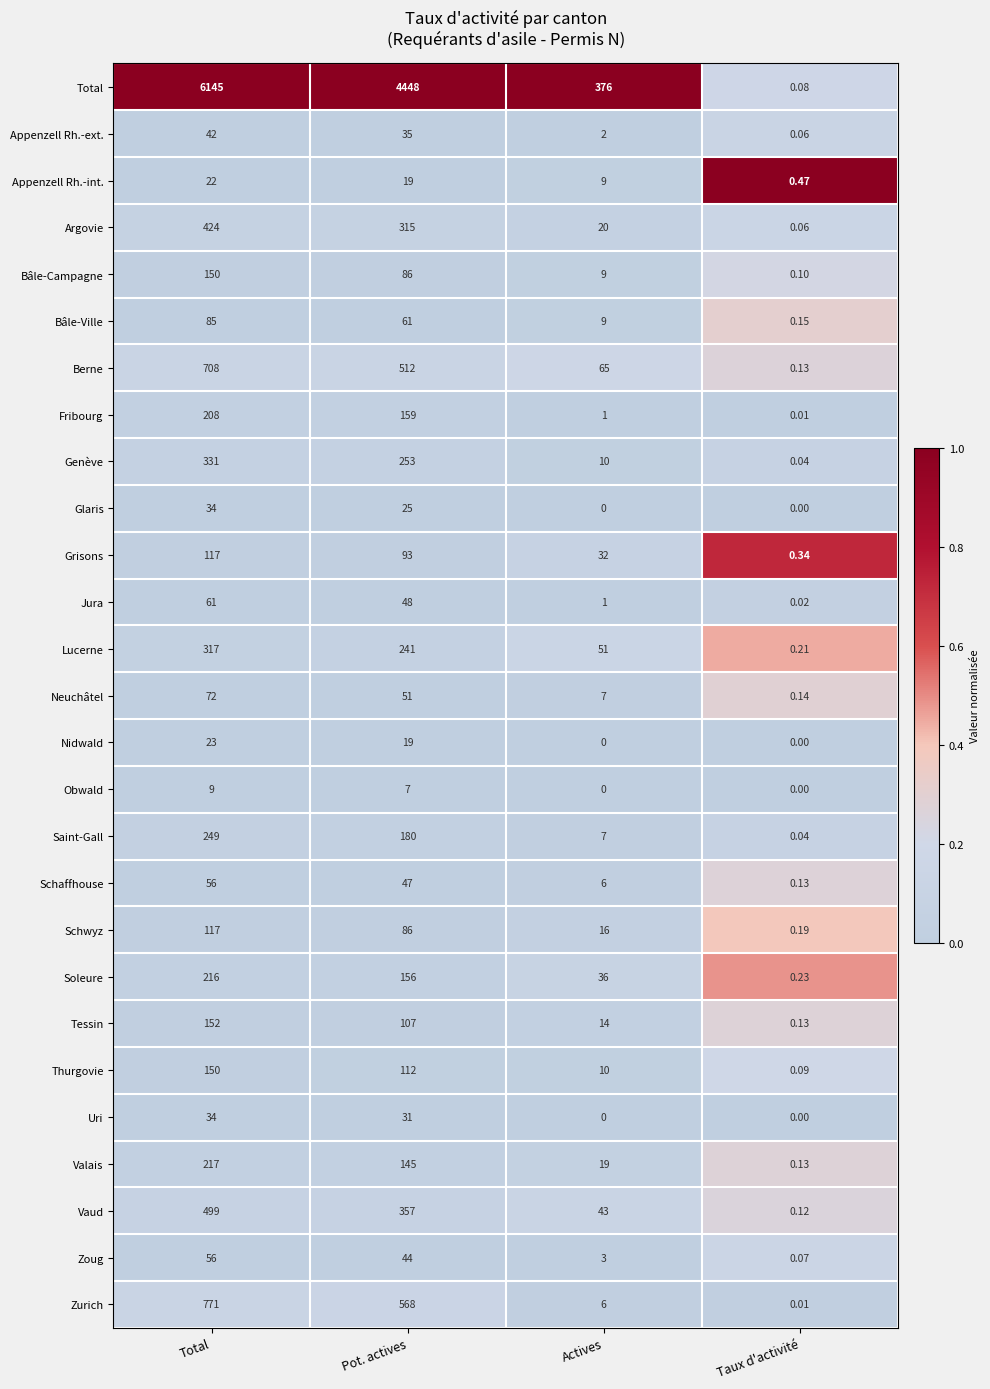

Where does the Glaris series first go above 25?

Total